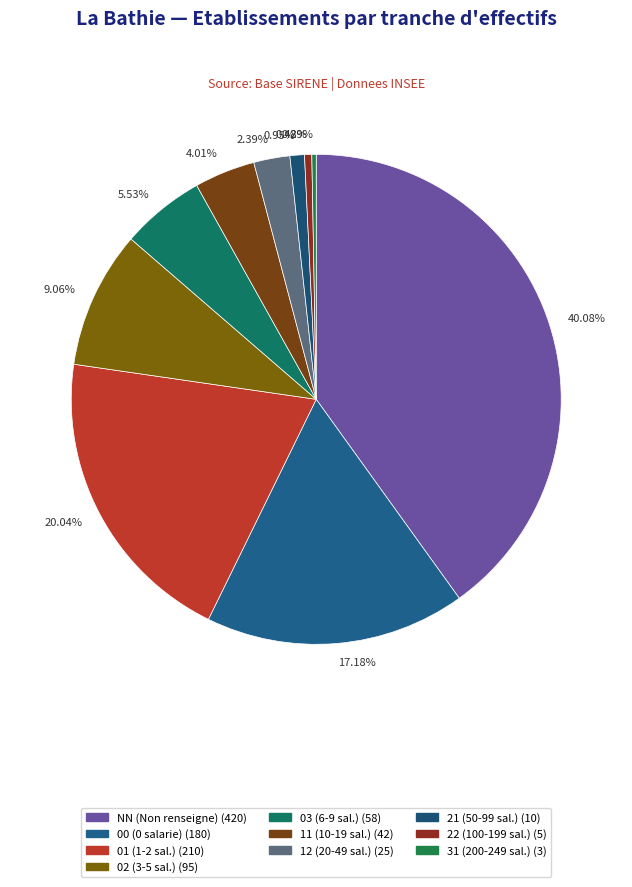

Is there any slice that represents more than half of the pie?

No